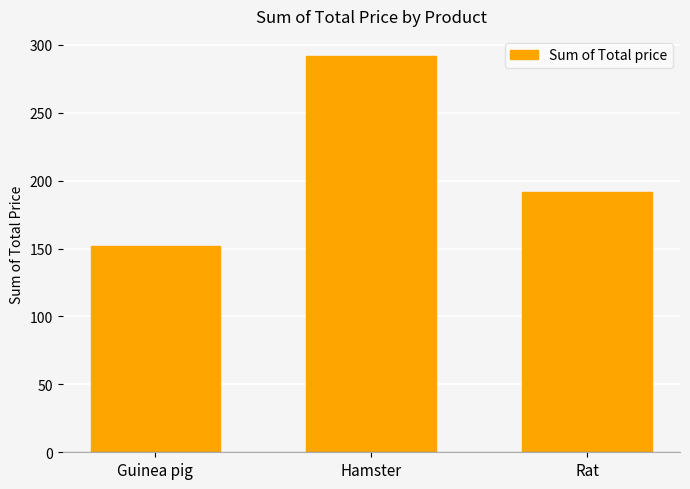

How many data points are less than 192?

1